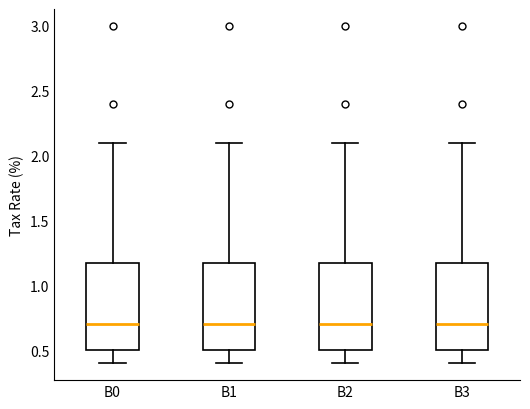

Reading left to right, read every box against the y-axis: the position of its median line, the range the box covers, and the ends of its whiskers. The values are not printed on the chart, so give them approximately, as read against the axis.

B0: median 0.7, box 0.5 to 1.2, whiskers 0.4 to 2.1
B1: median 0.7, box 0.5 to 1.2, whiskers 0.4 to 2.1
B2: median 0.7, box 0.5 to 1.2, whiskers 0.4 to 2.1
B3: median 0.7, box 0.5 to 1.2, whiskers 0.4 to 2.1